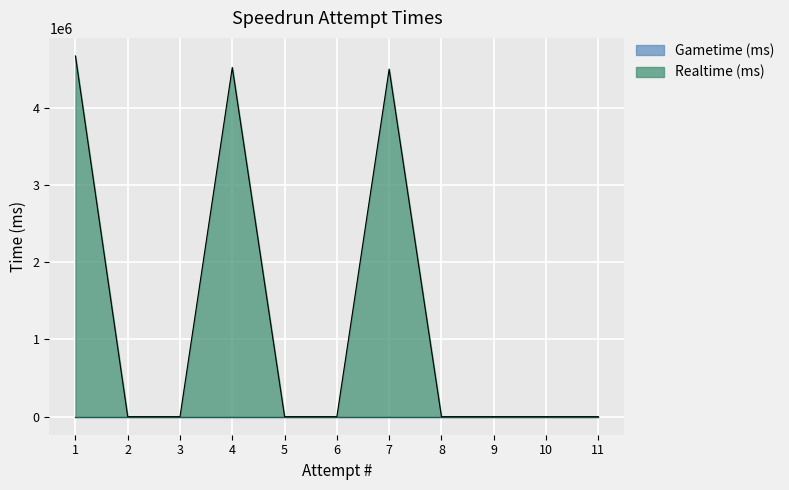

At which category does the chart reach its minimum across all series?

11